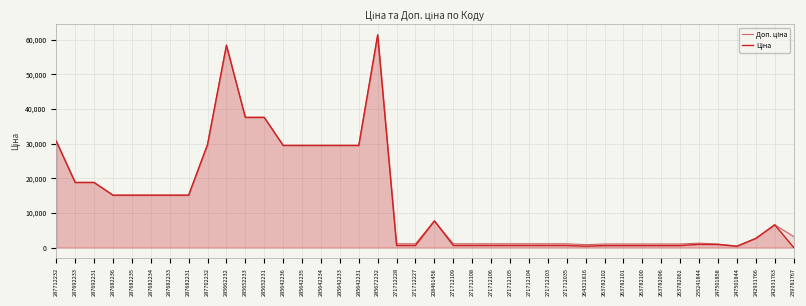

List the series in order of their overall mean, highest first.

Доп. ціна, Ціна